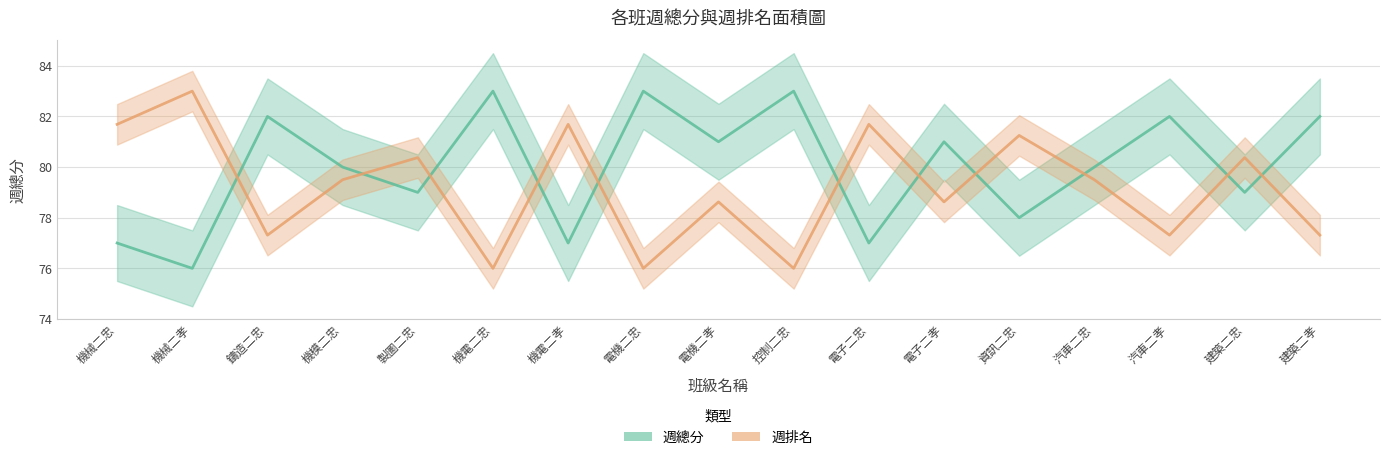

What is the average value of the 週總分 series?

80.0